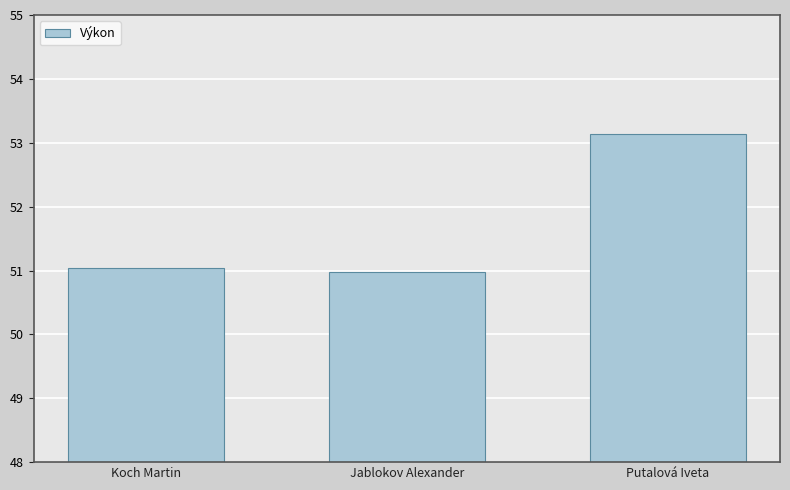

Reading left to right, list all the values displayed in this chart.

51.0	51.0	53.1